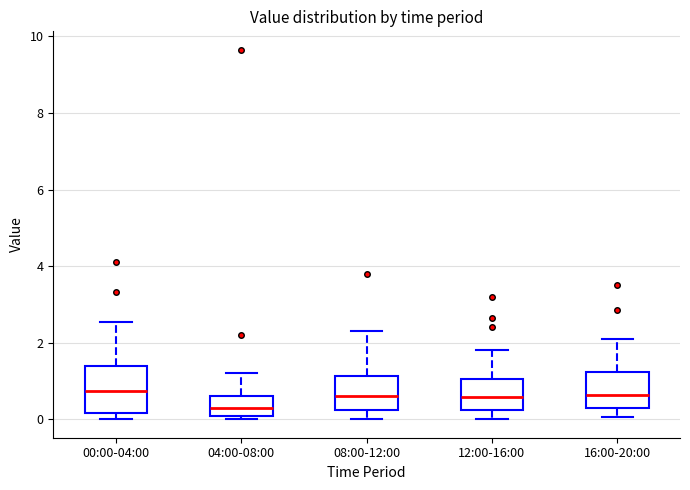

Reading left to right, read every box against the y-axis: the position of its median line, the range the box covers, and the ends of its whiskers. The values are not printed on the chart, so give them approximately, as read against the axis.

00:00-04:00: median 0.8, box 0.2 to 1.4, whiskers 0.0 to 2.6
04:00-08:00: median 0.4, box 0.0 to 0.6, whiskers 0.0 (just below the box's lower edge) to 1.2
08:00-12:00: median 0.6, box 0.2 to 1.2, whiskers 0.0 to 2.4
12:00-16:00: median 0.6, box 0.2 to 1.0, whiskers 0.0 to 1.8
16:00-20:00: median 0.6, box 0.2 to 1.2, whiskers 0.0 to 2.2